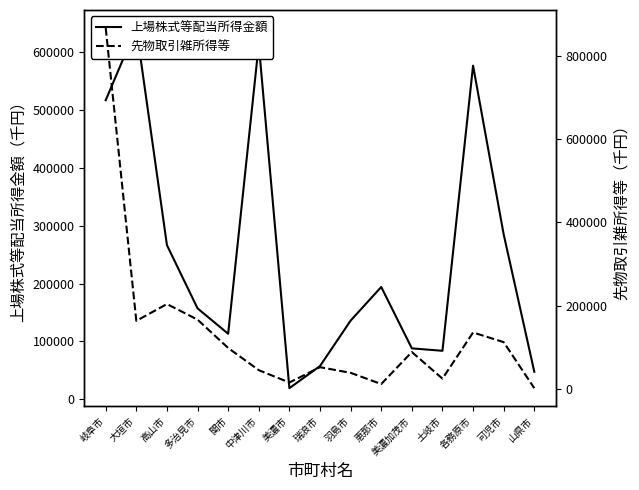

The value of 先物取引雑所得等 at 美濃市 is 16132. True or false?

True